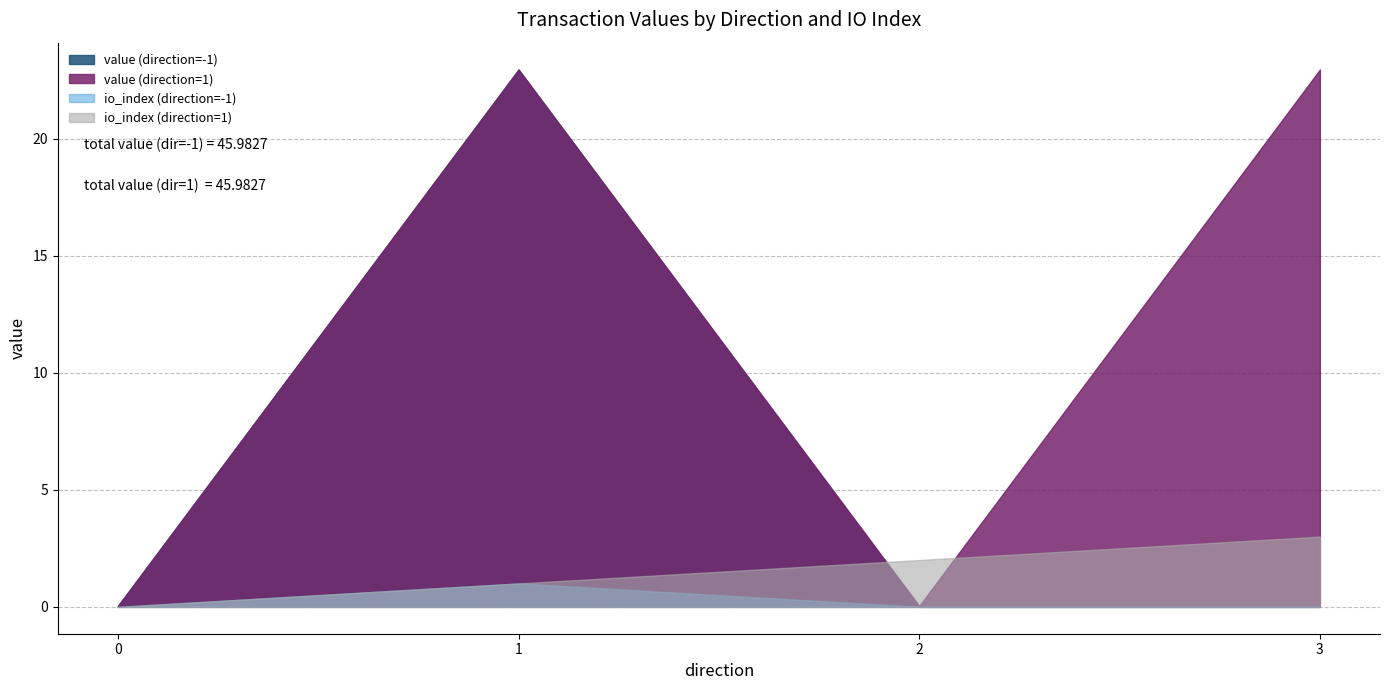

What is the greatest value displayed?

23.0